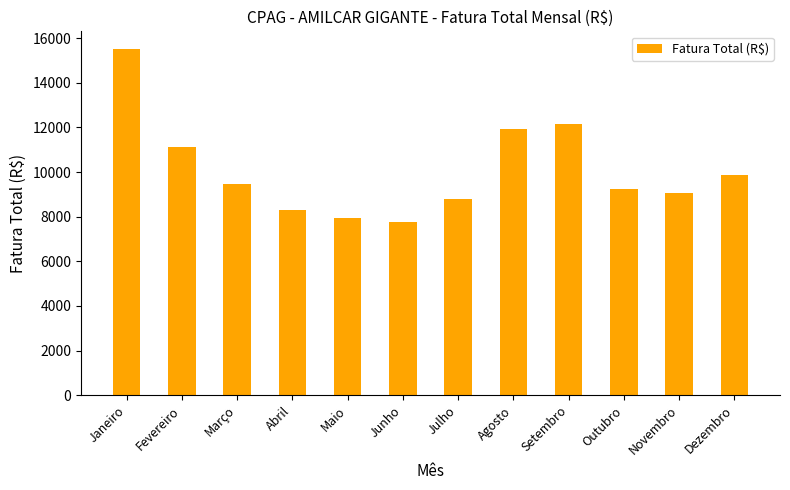

What value does the data have at Dezembro?

9876.8